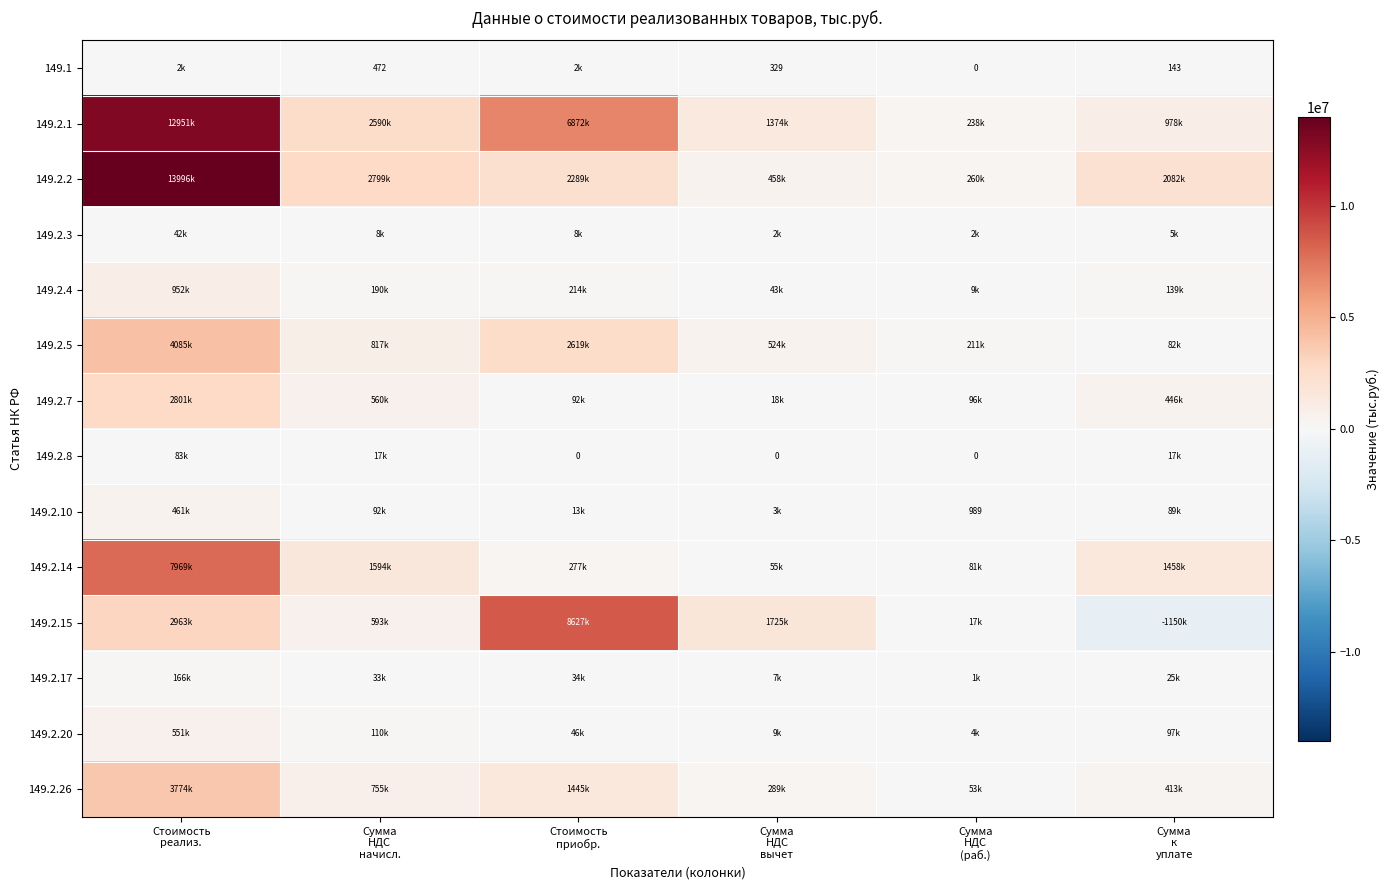

What is the difference between the maximum and second lowest values in the 149.2.3 series?

40364